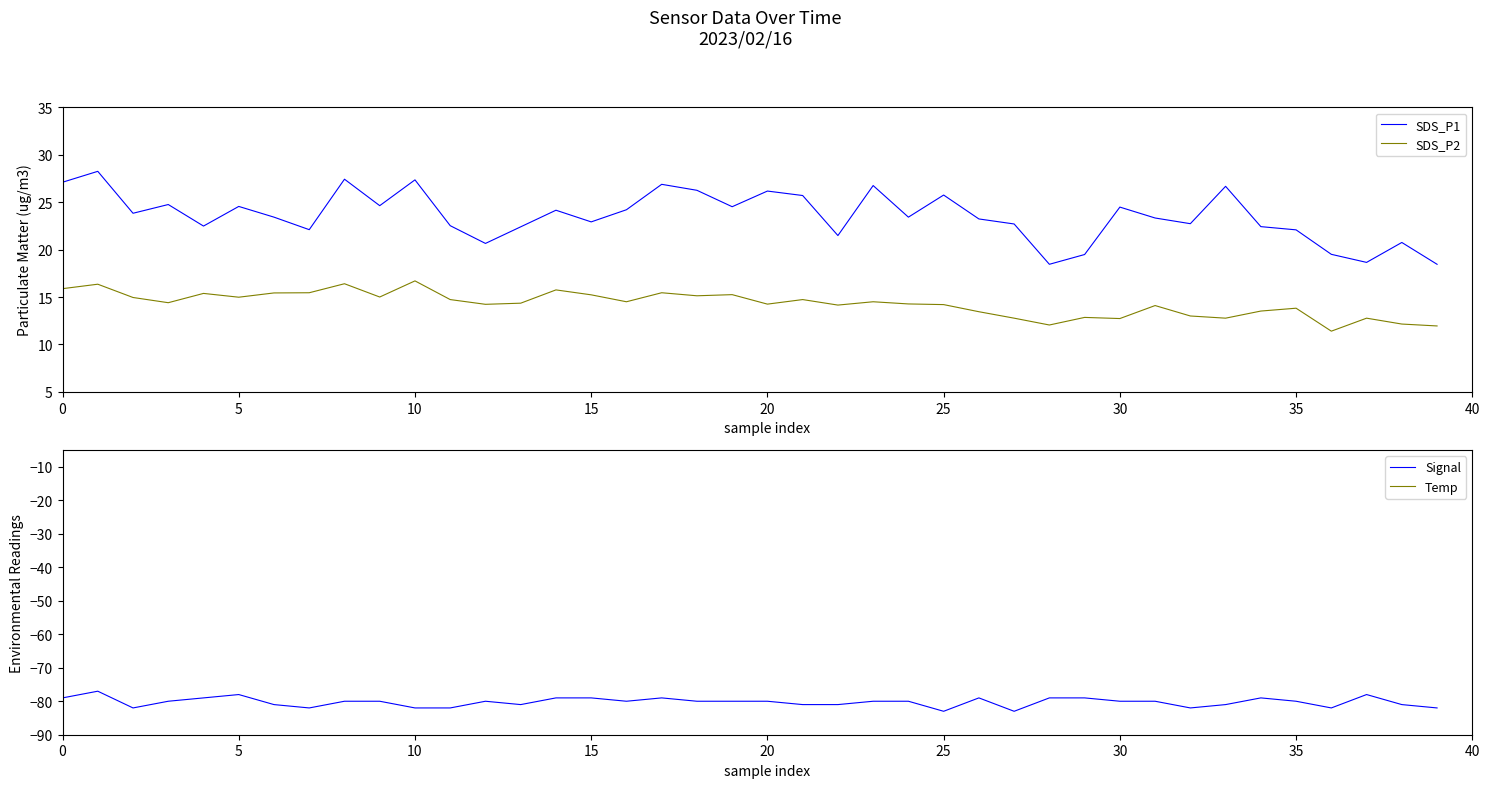

At 15, list the series in order from largest to smallest.

SDS_P1, SDS_P2, Temp, Signal